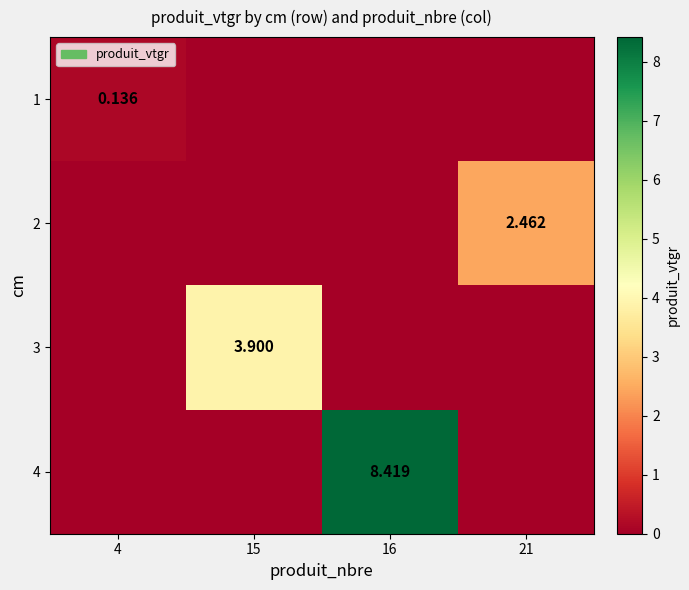

What is the total value across all series at 4?

0.1